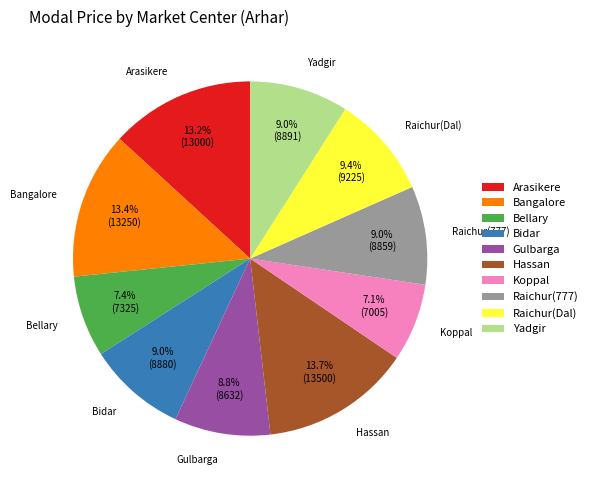

Is Bellary the majority of the pie?

No